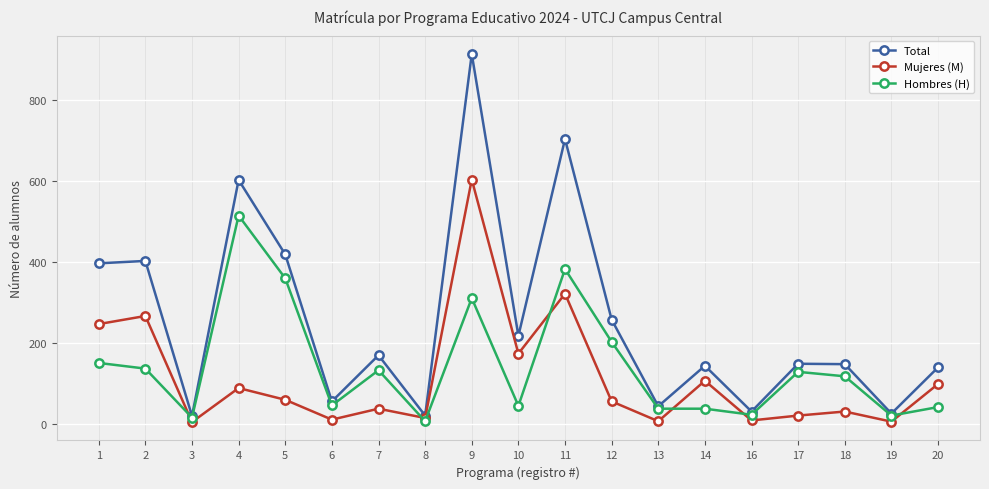

Which series changed the most between 12 and 14?

Hombres (H)